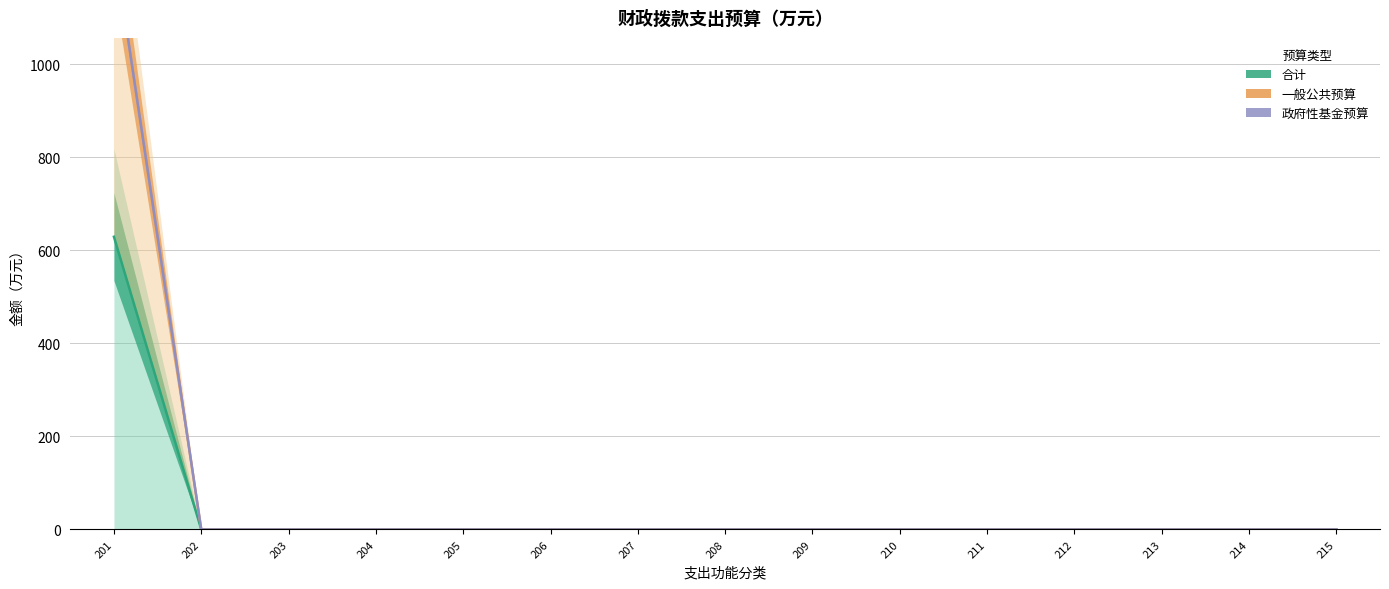

What is the difference between the maximum and minimum values in the 合计 series?

629.1